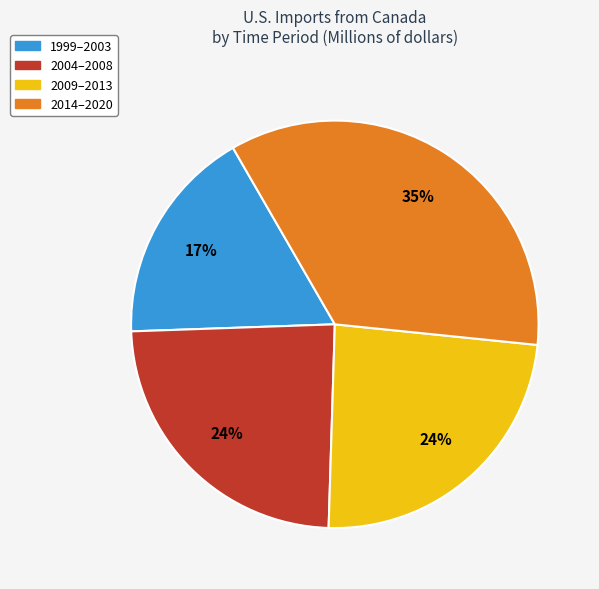

Is there a majority slice in this chart?

No